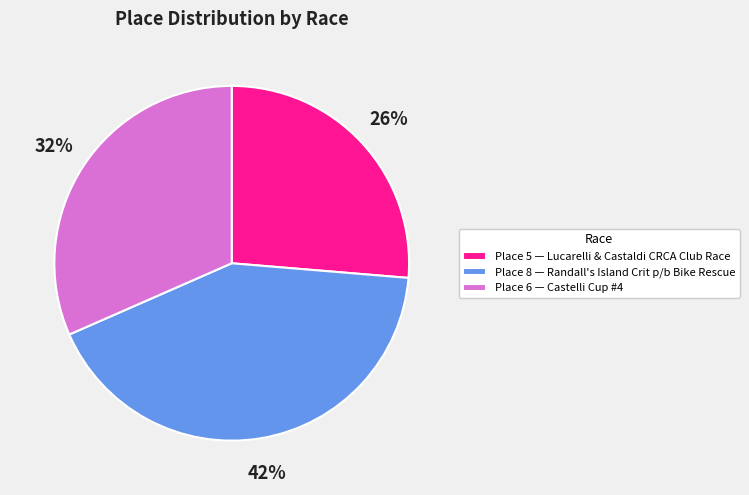

Which slice is the largest?

Place 8 — Randall's Island Crit p/b Bike Rescue